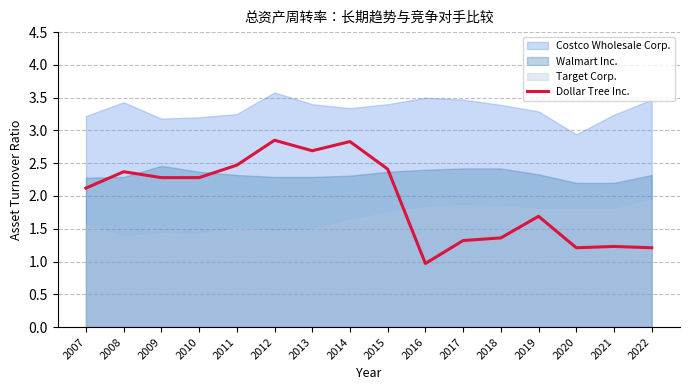

Where is the first local minimum?

2013